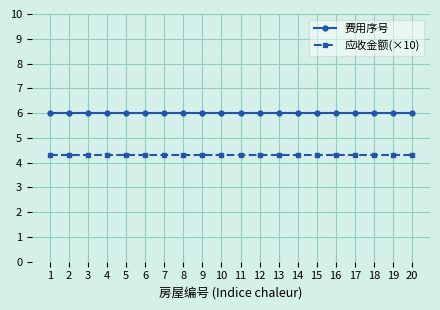

At how many categories does at least one series exceed 5?

20